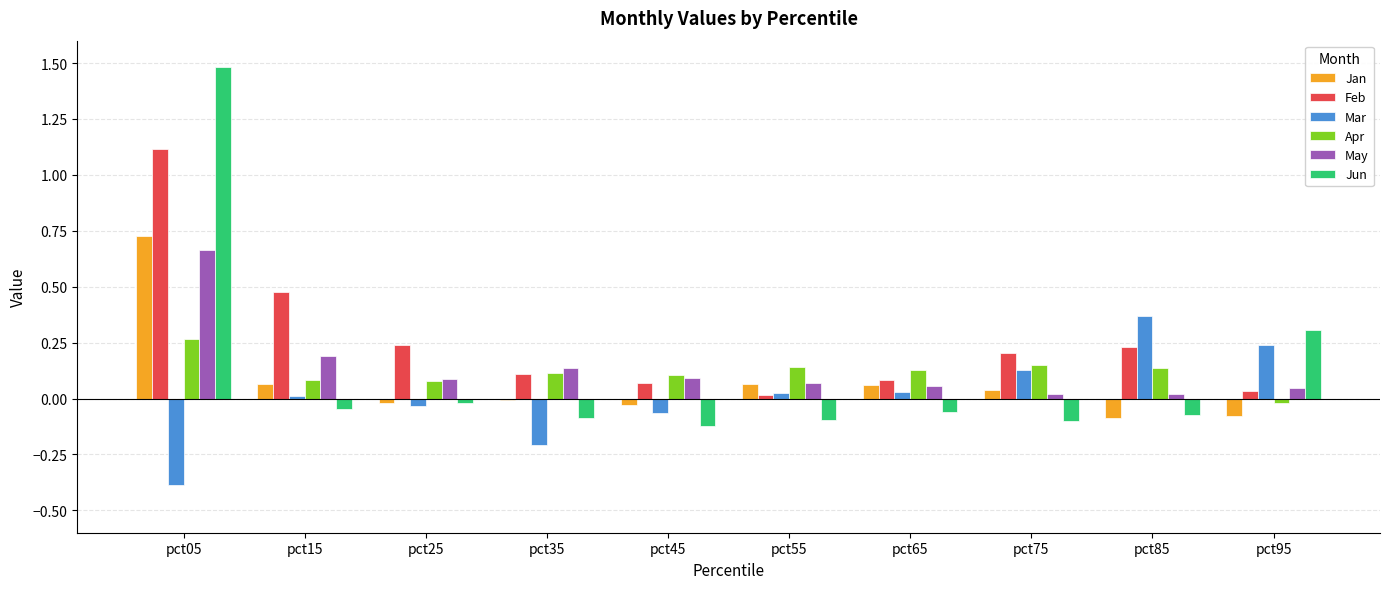

Which series has the largest total across all categories?

Feb